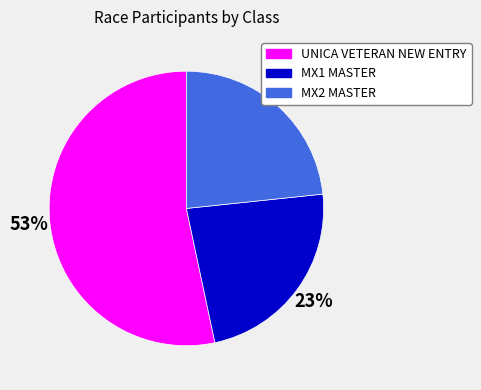

Count the number of slices in the pie.

3